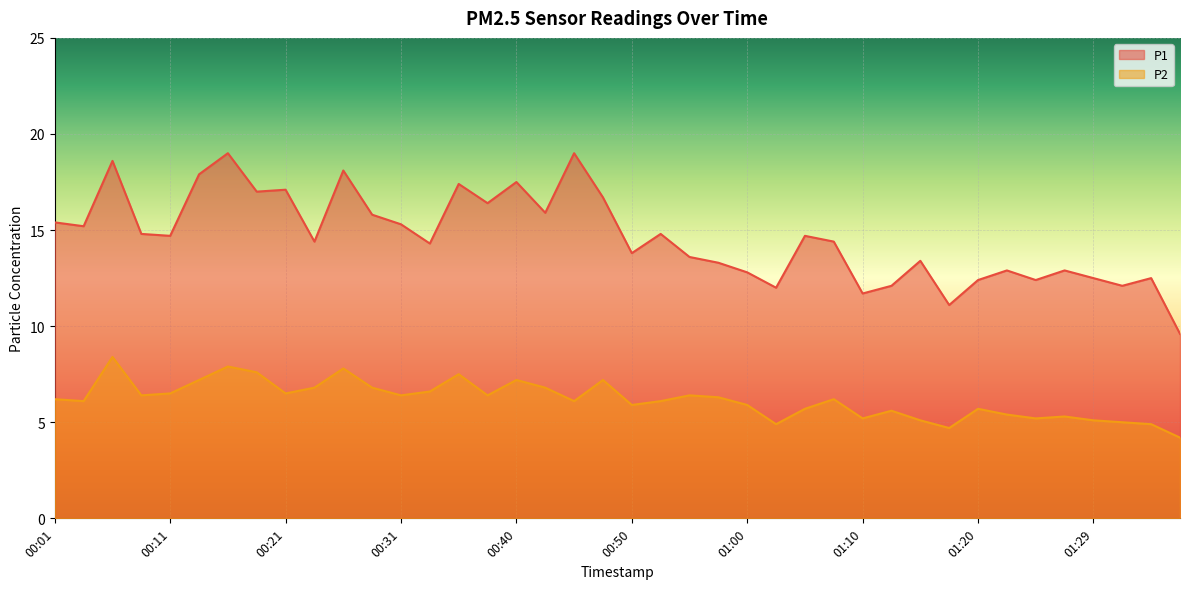

How many data points in P2 are less than 6?

16